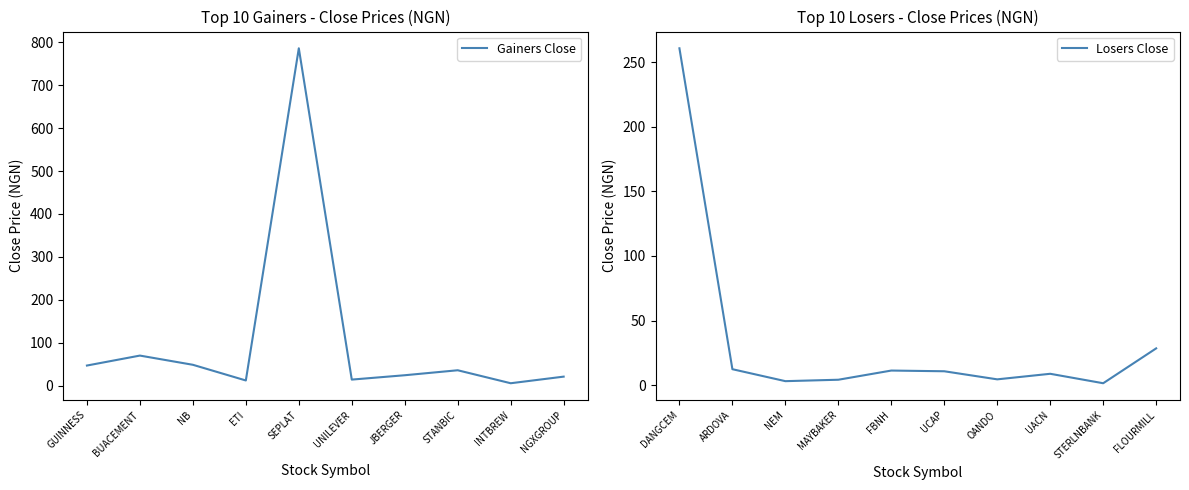

At which label does Losers Close reach its peak?

DANGCEM